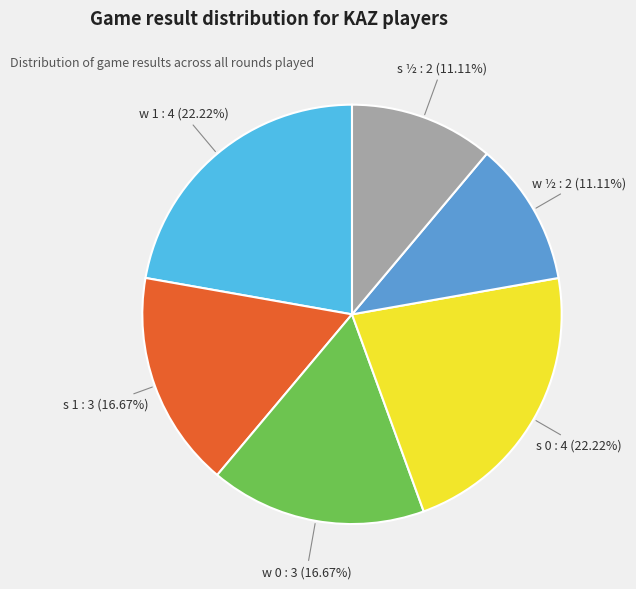

Combined, do w ½ and w 0 account for over 50%?

No